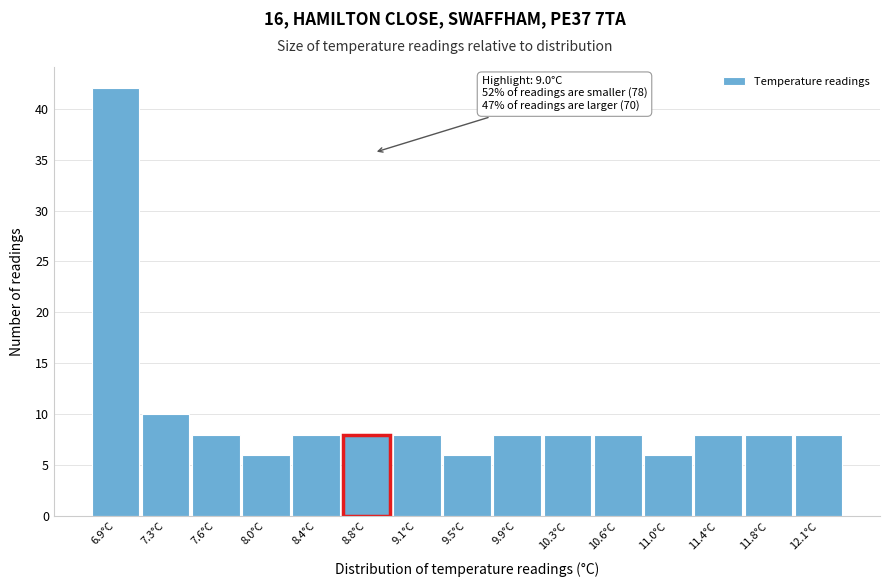

Reading right to left, list all the values displayed in this chart.

12.1°C=8	11.8°C=8	11.4°C=8	11.0°C=6	10.6°C=8	10.3°C=8	9.9°C=8	9.5°C=6	9.1°C=8	8.8°C=8	8.4°C=8	8.0°C=6	7.6°C=8	7.3°C=10	6.9°C=42